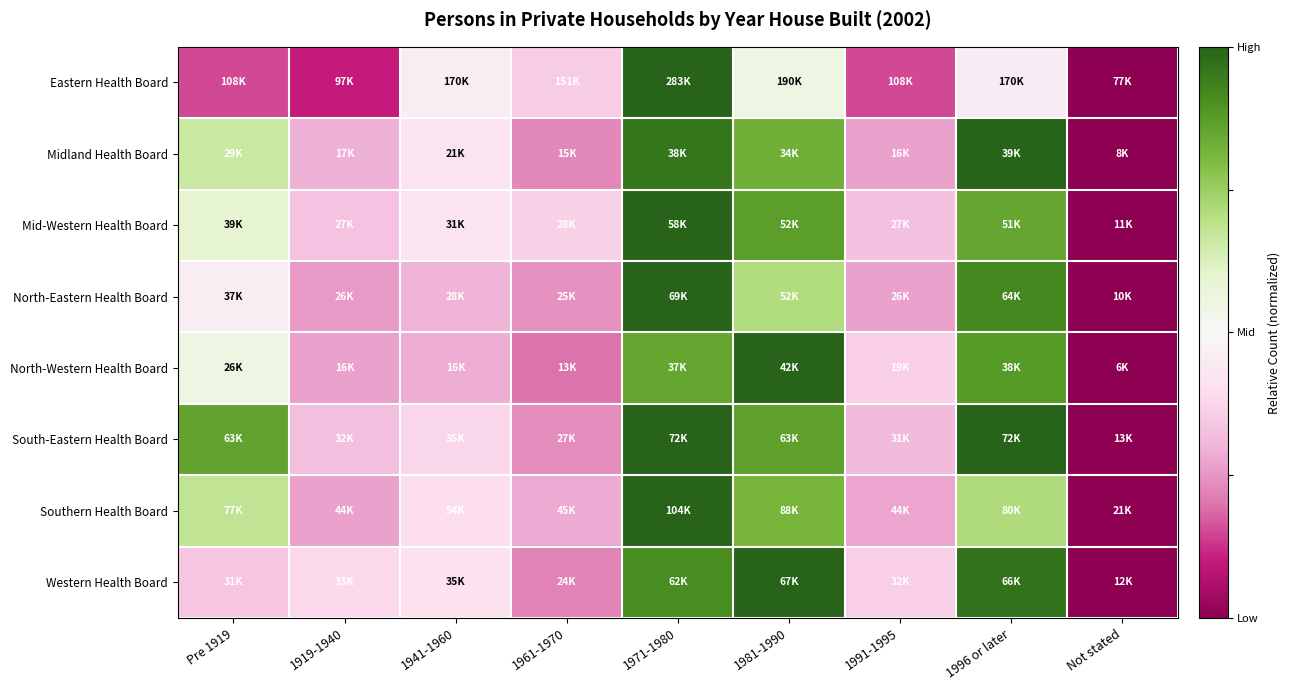

Which label corresponds to the largest value in the chart?

1971-1980